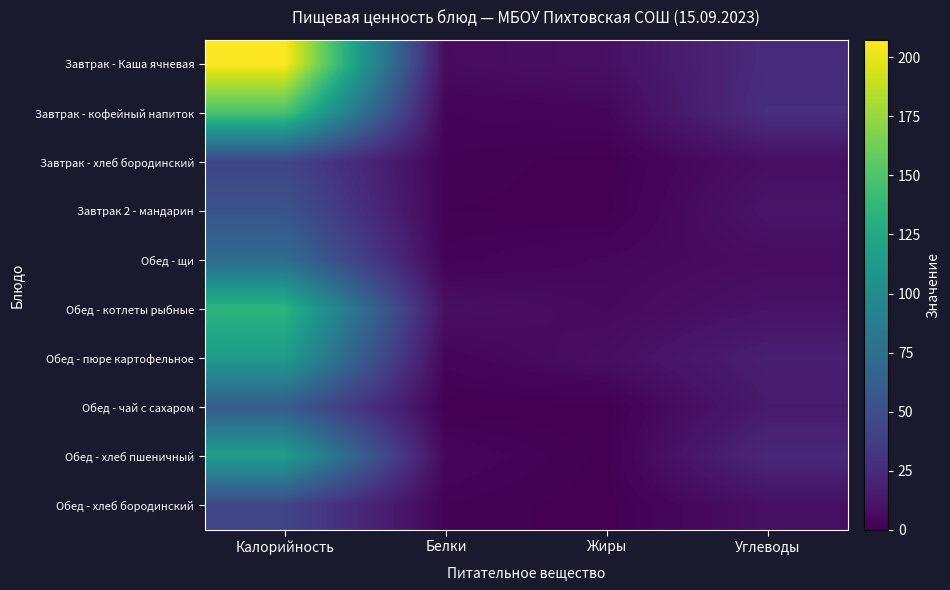

Reading left to right, transcribe all the data shown in this chart.

Завтрак - Каша ячневая: Калорийность=207.4	Белки=6.3	Жиры=8.9	Углеводы=25.5
Завтрак - кофейный напиток: Калорийность=148.0	Белки=2.4	Жиры=3.6	Углеводы=27.9
Завтрак - хлеб бородинский: Калорийность=43.4	Белки=1.5	Жиры=0.2	Углеводы=8.5
Завтрак 2 - мандарин: Калорийность=53.0	Белки=0.8	Жиры=0.3	Углеводы=11.5
Обед - щи: Калорийность=73.0	Белки=2.0	Жиры=4.3	Углеводы=6.9
Обед - котлеты рыбные: Калорийность=134.6	Белки=8.6	Жиры=5.4	Углеводы=10.4
Обед - пюре картофельное: Калорийность=114.0	Белки=3.0	Жиры=8.0	Углеводы=18.0
Обед - чай с сахаром: Калорийность=60.0	Белки=0.3	Жиры=0.0	Углеводы=15.2
Обед - хлеб пшеничный: Калорийность=115.5	Белки=3.8	Жиры=0.4	Углеводы=23.3
Обед - хлеб бородинский: Калорийность=43.4	Белки=1.5	Жиры=0.2	Углеводы=8.5